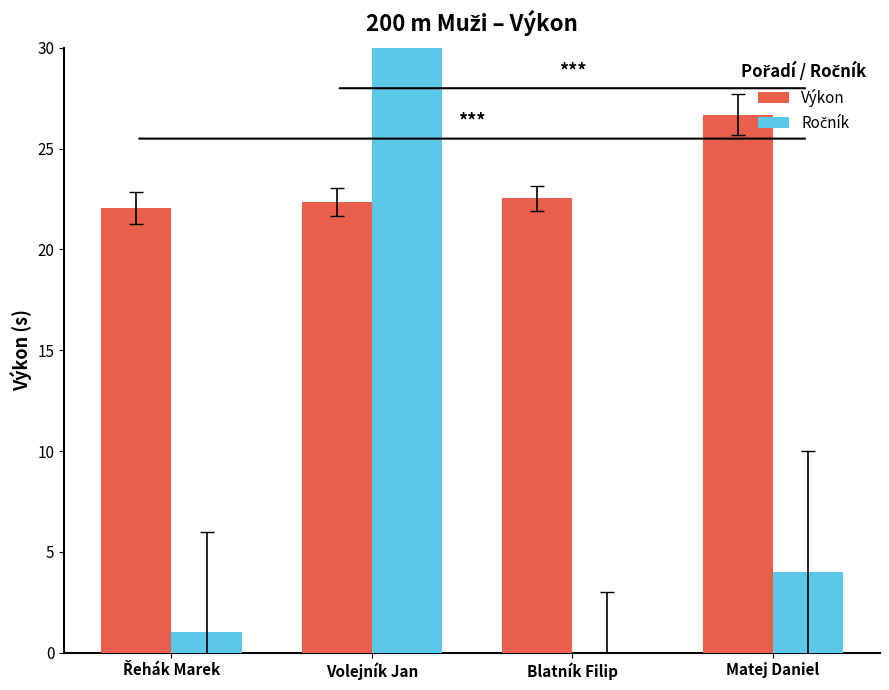

At which label does Ročník reach its peak?

Volejník Jan